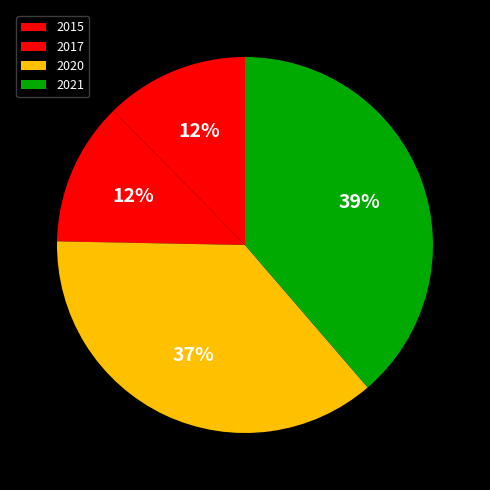

To the nearest percent, what portion does 2021 represent?

39%